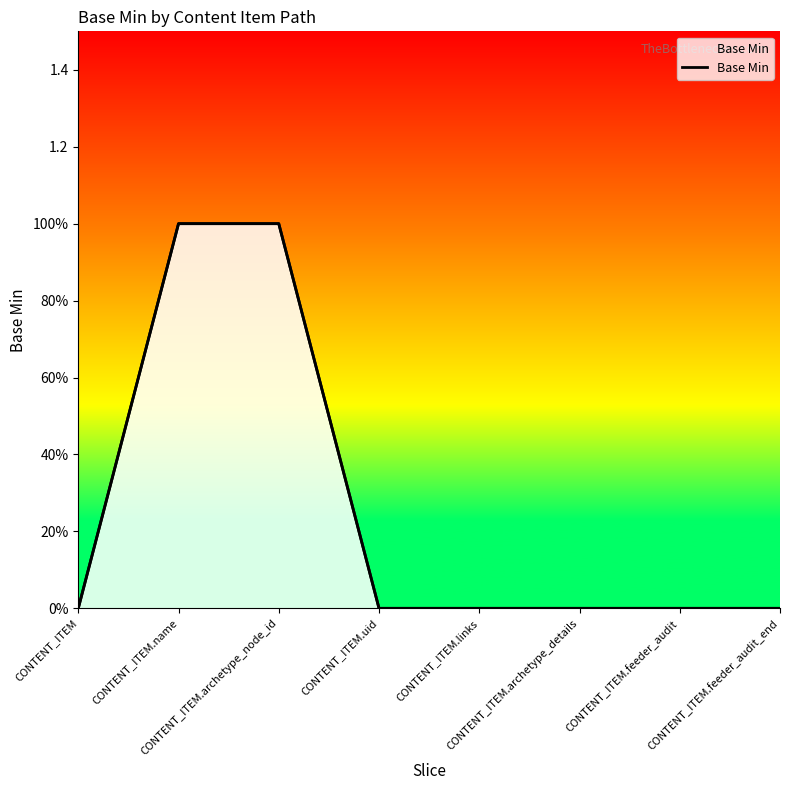

What is the greatest value displayed?

1